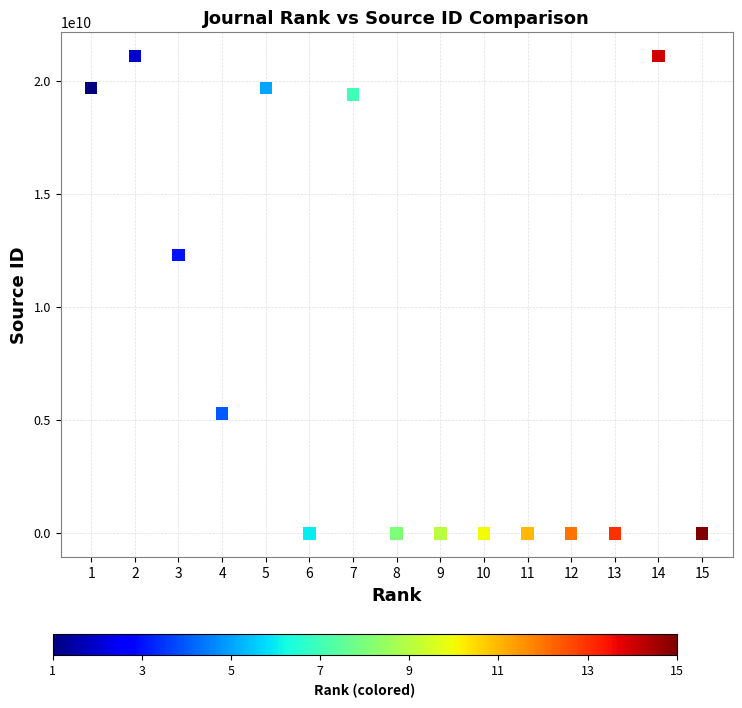

What is the range of X values (max minus min)?

14